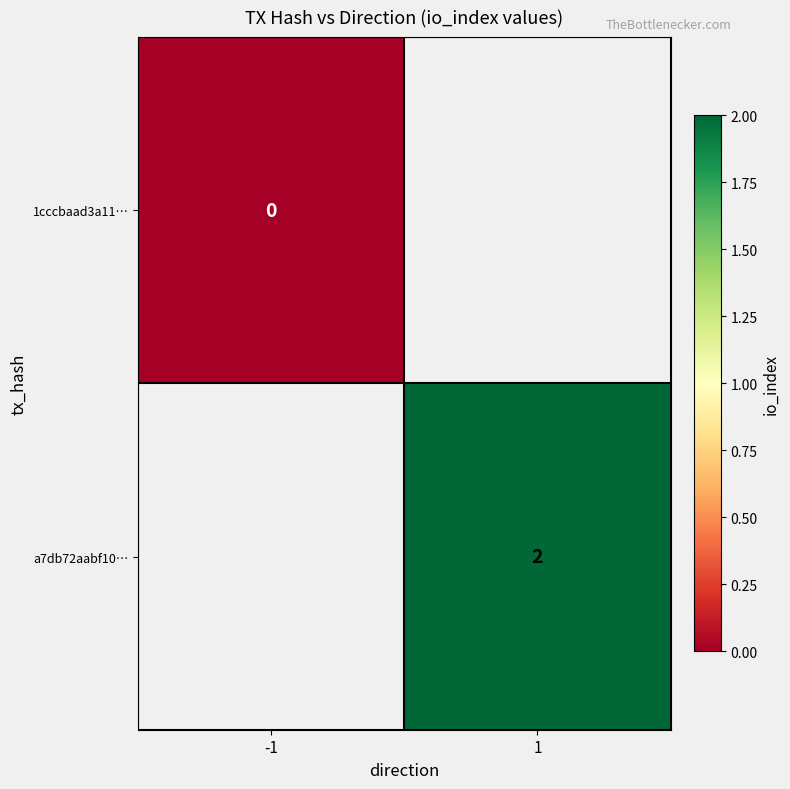

Is it true that a7db72aabf10… equals 2 at 1?

True